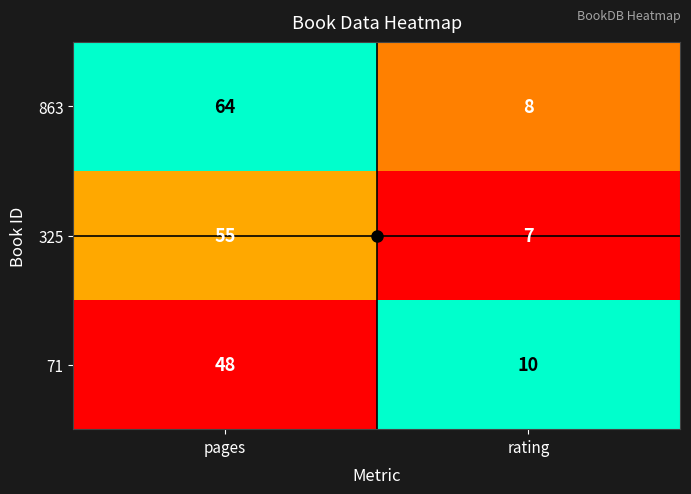

What is the maximum value shown in the chart?

64